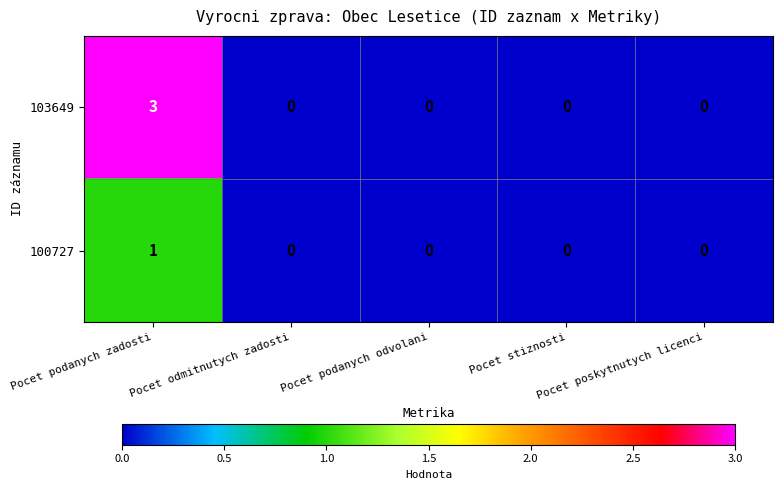

List the series in order of their peak value, highest first.

103649, 100727